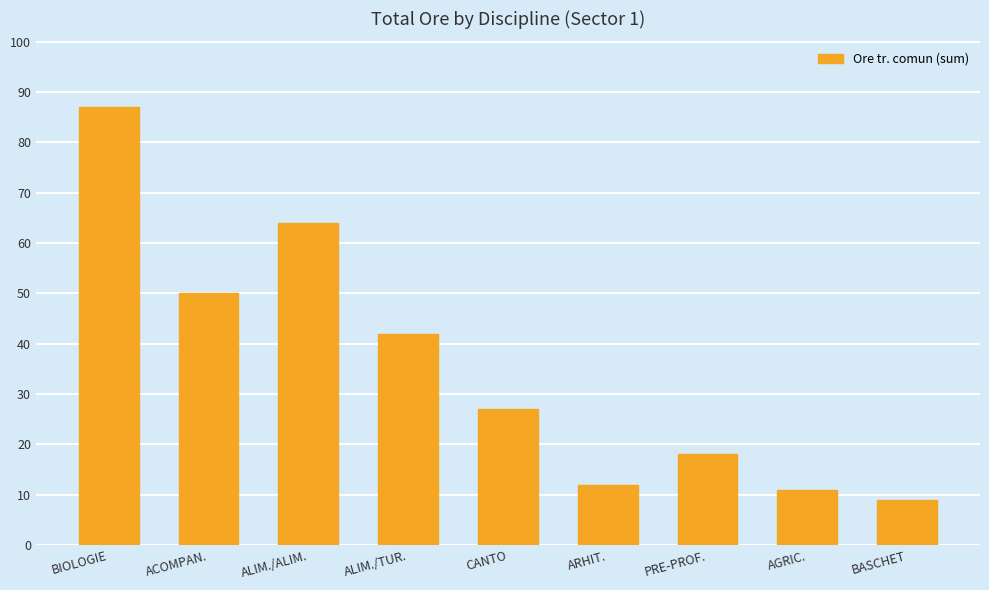

The value at ACOMPAN. is 34. True or false?

False